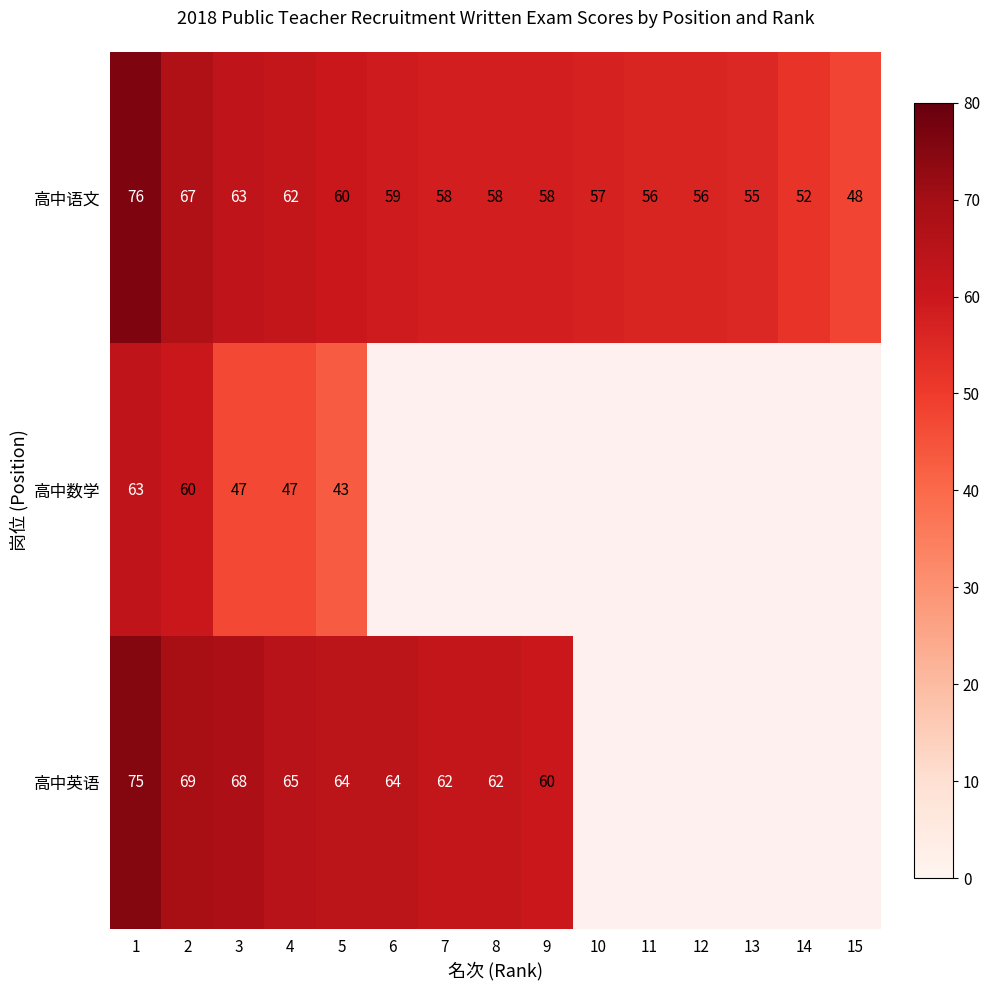

What is the difference between the highest and lowest values at 5?

21